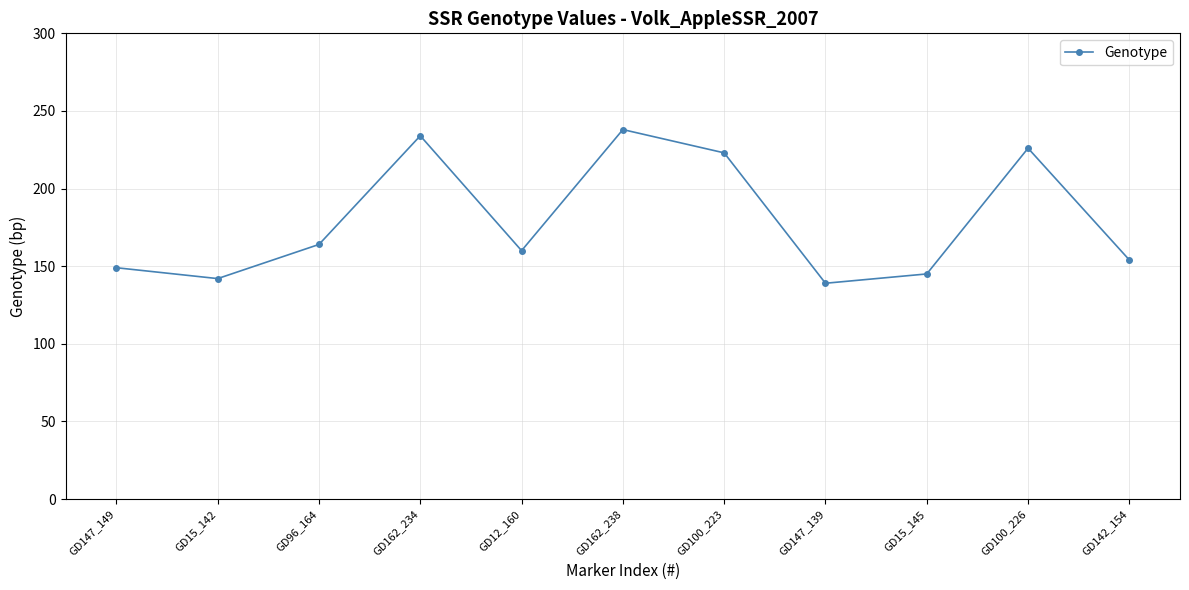

Reading right to left, what are all the values shown in this chart?

GD142_154=154	GD100_226=226	GD15_145=145	GD147_139=139	GD100_223=223	GD162_238=238	GD12_160=160	GD162_234=234	GD96_164=164	GD15_142=142	GD147_149=149